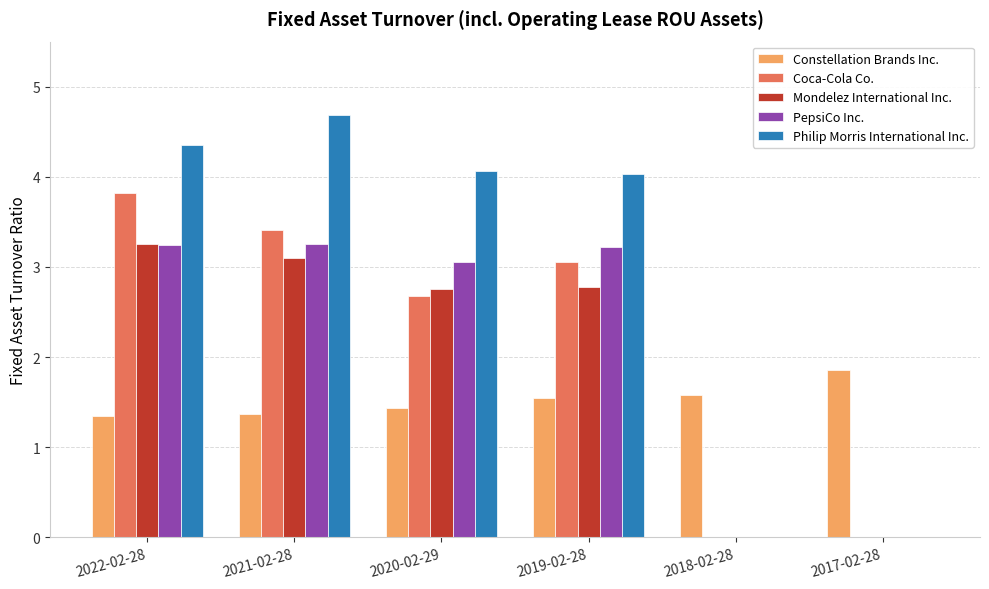

At which label does Mondelez International Inc. first exceed 2?

2022-02-28